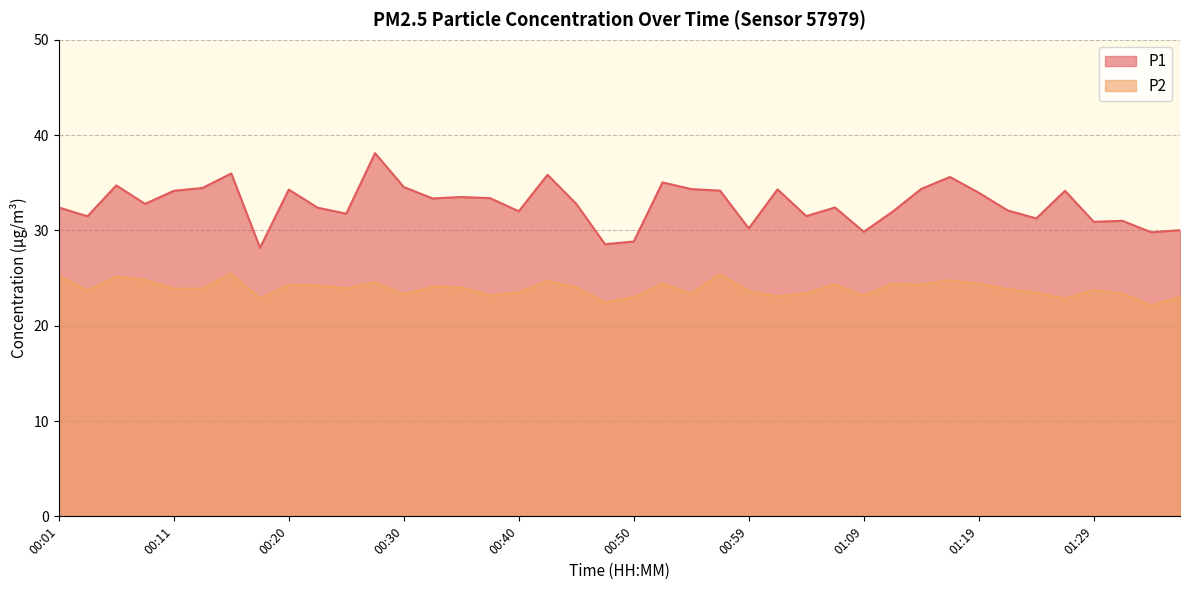

Is it true that P1 equals 46.3 at 01:24?

False